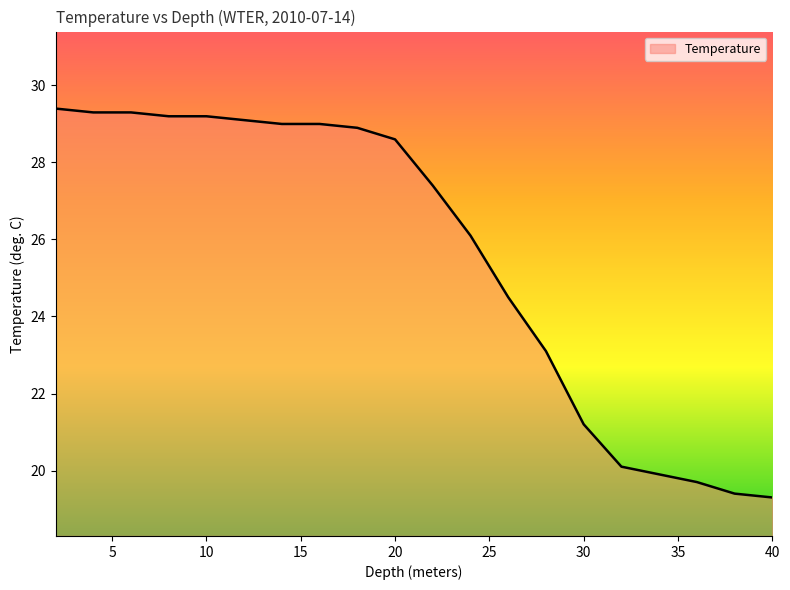

What is the greatest value displayed?

29.4